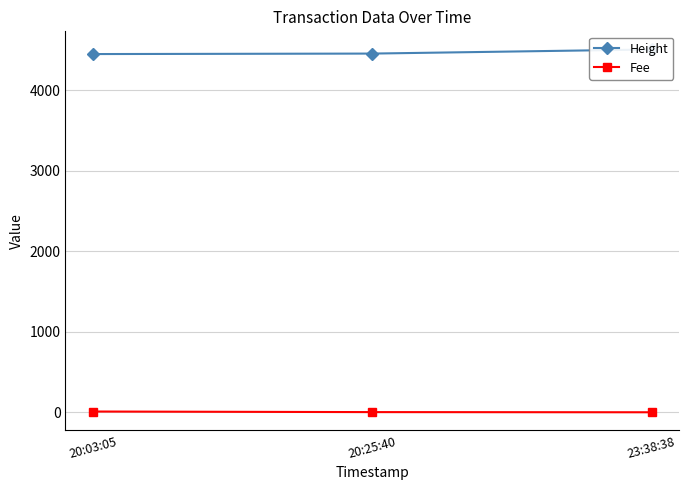

Which label corresponds to the largest value in the chart?

23:38:38